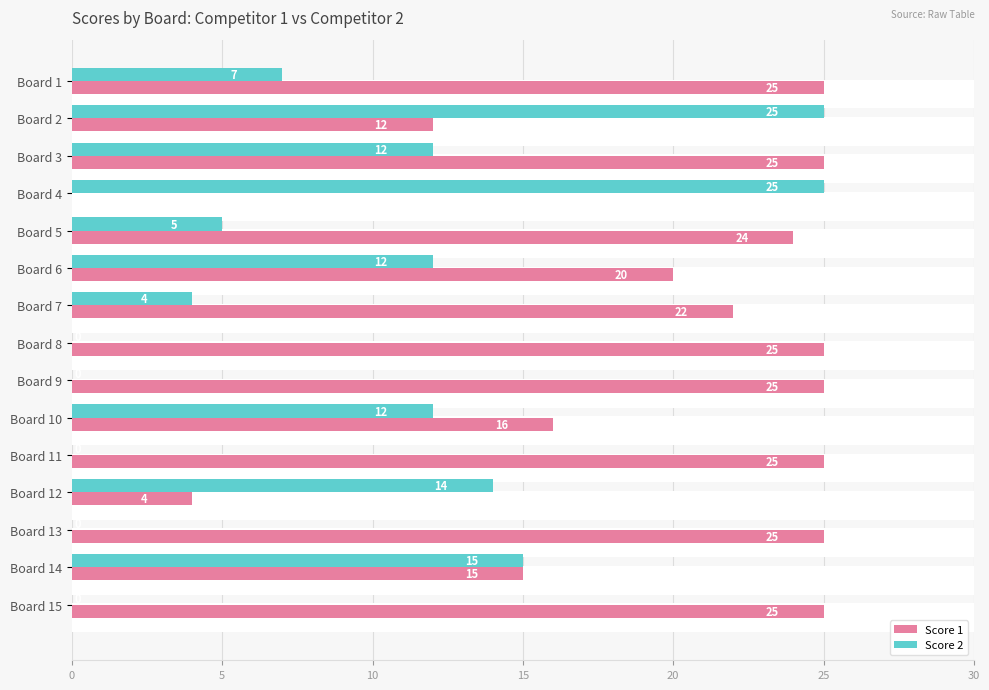

How many values in the Score 1 series exceed 24?

7